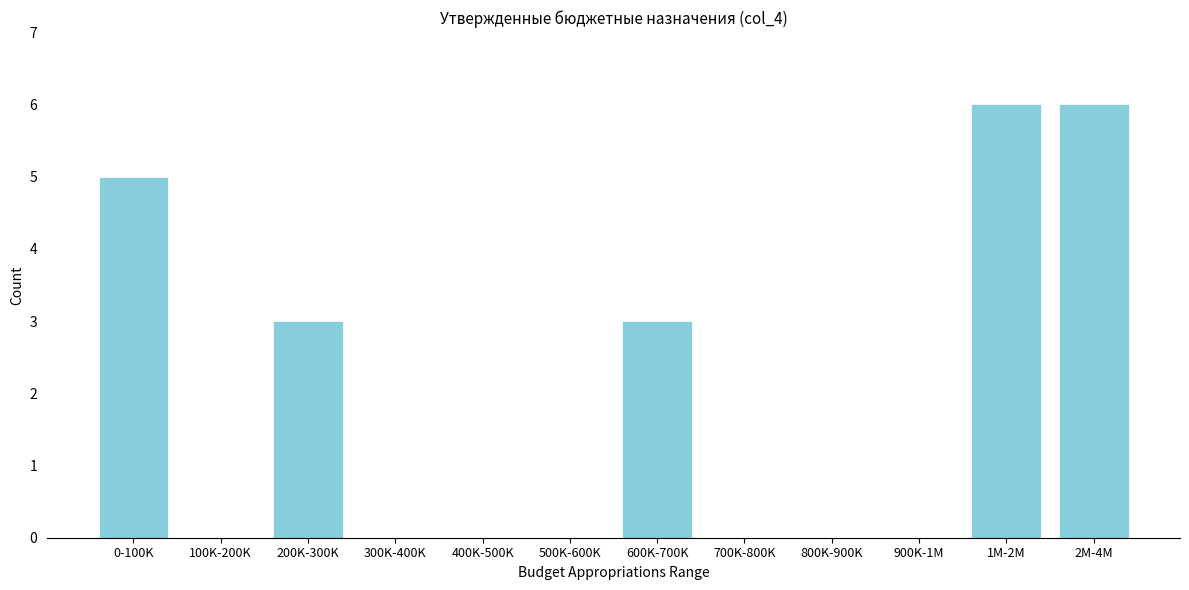

Reading right to left, what are all the values shown in this chart?

2M-4M=6	1M-2M=6	900K-1M=0	800K-900K=0	700K-800K=0	600K-700K=3	500K-600K=0	400K-500K=0	300K-400K=0	200K-300K=3	100K-200K=0	0-100K=5